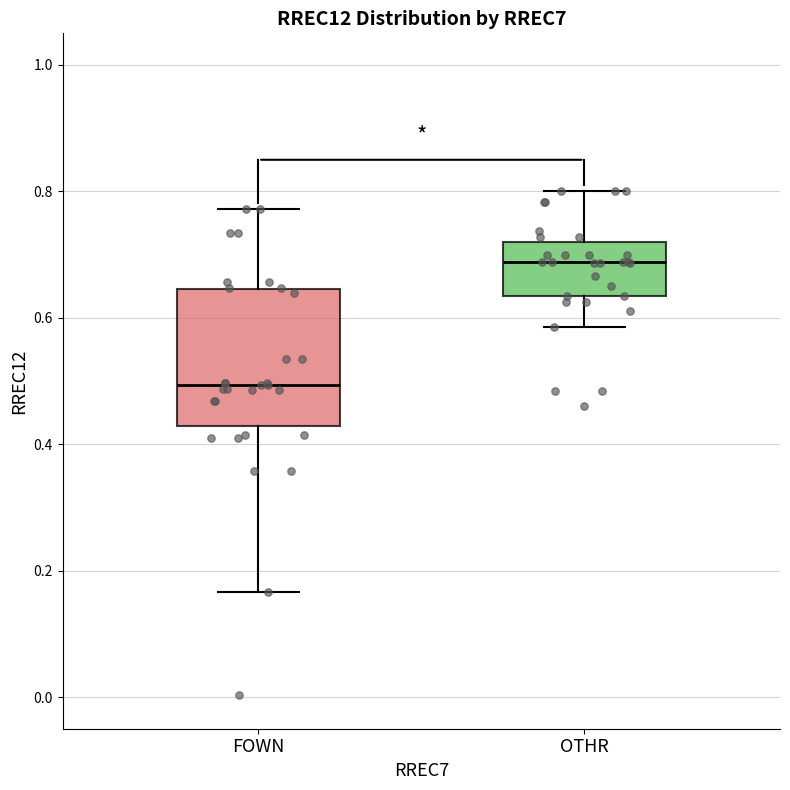

Where is the lower edge of the box for FOWN on the y-axis? The values are not printed on the chart, so give them approximately, as read against the axis.

0.42